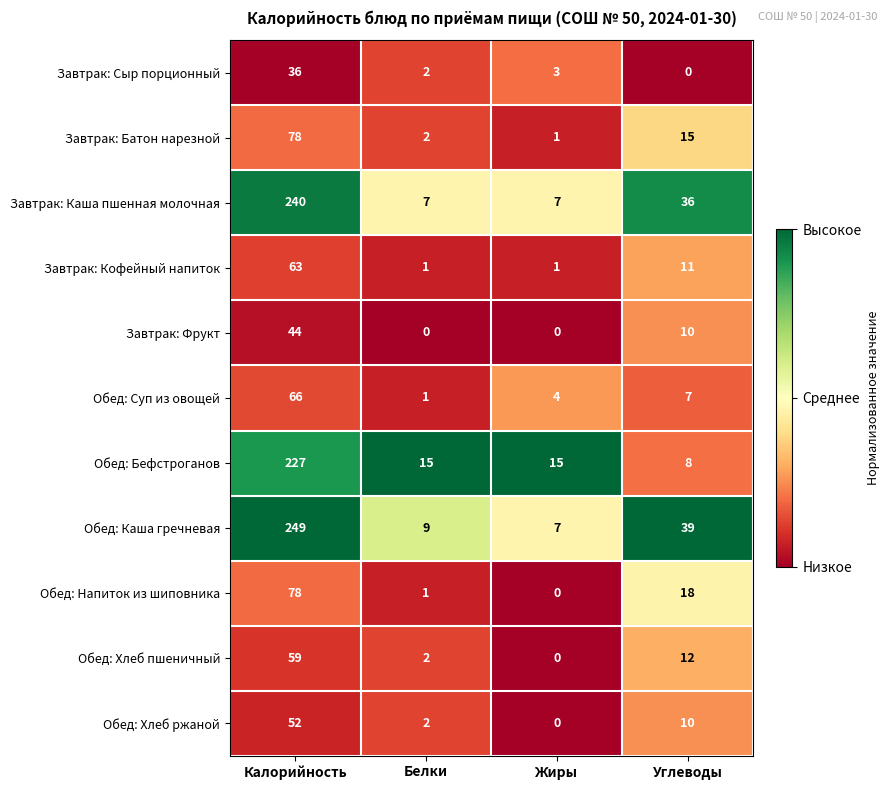

Which series has the widest spread of values?

Обед: Каша гречневая